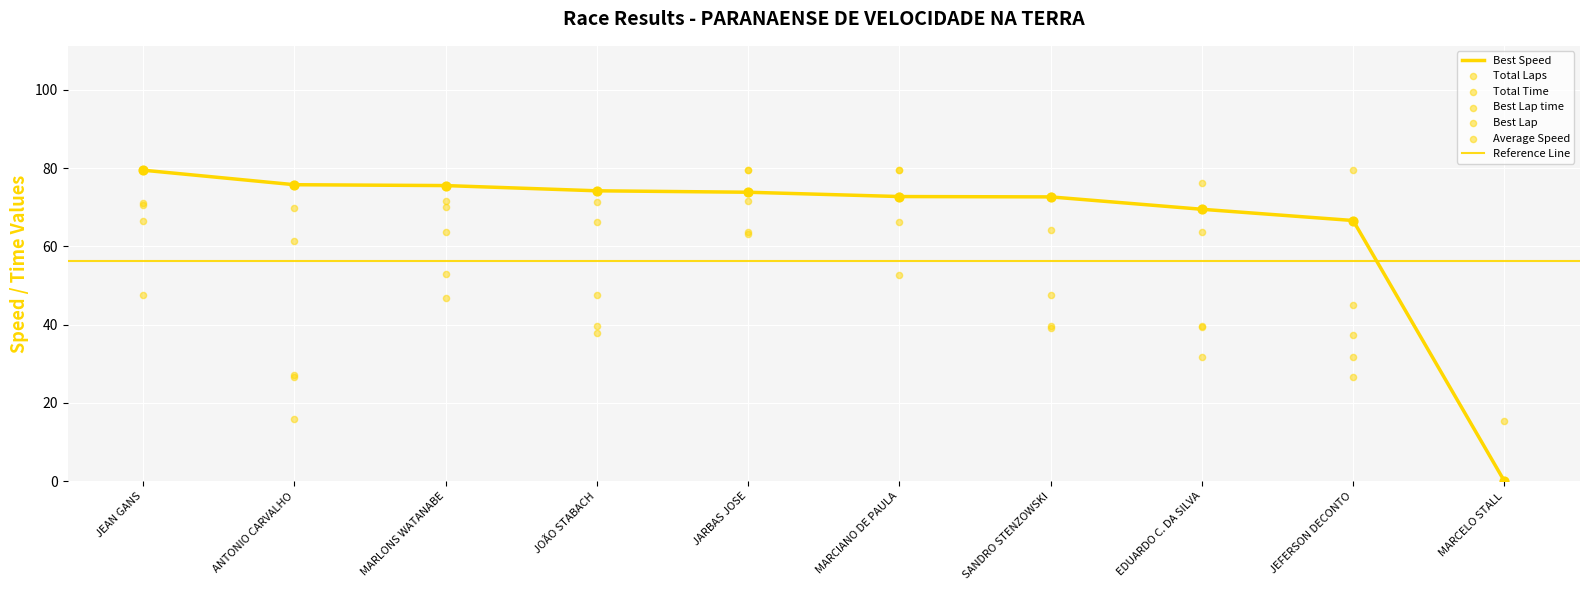

Which series reaches the maximum Y coordinate?

Total Laps